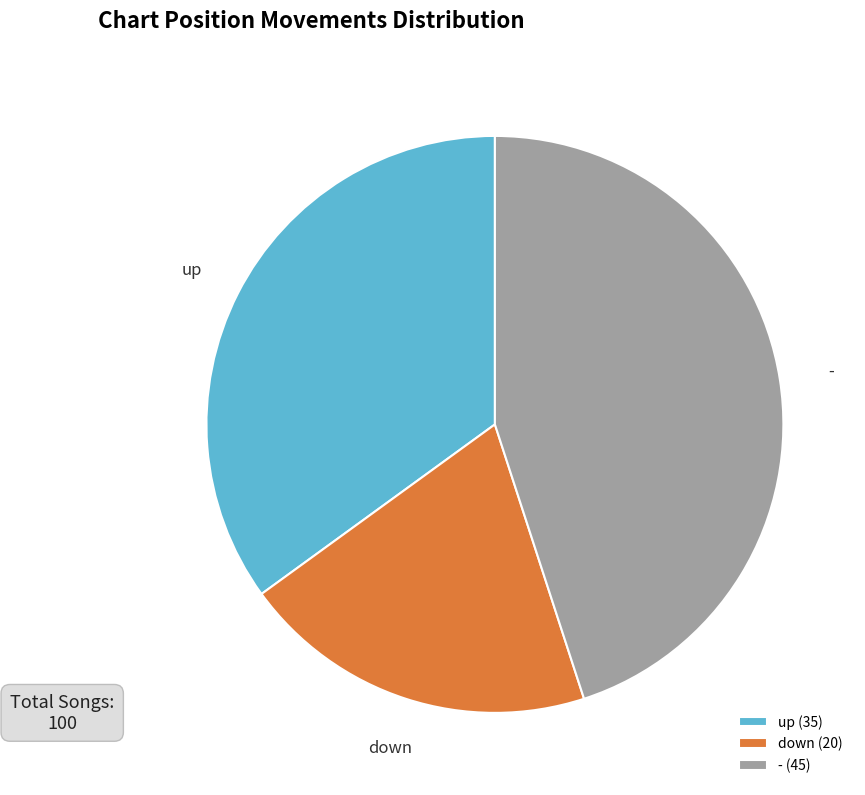

What is the largest slice in the pie chart?

- (45)